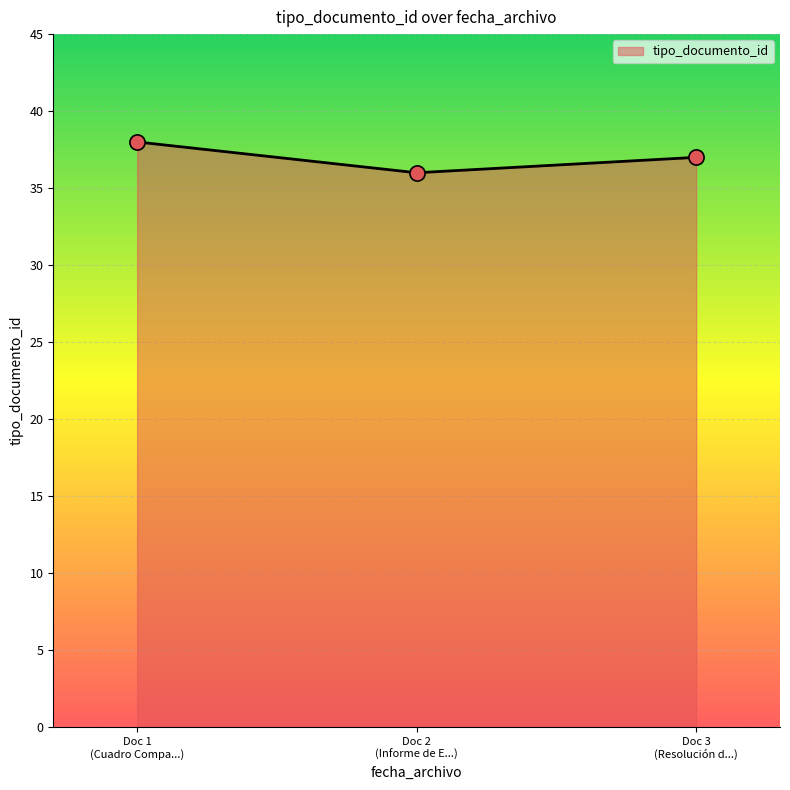

What is the average value?

37